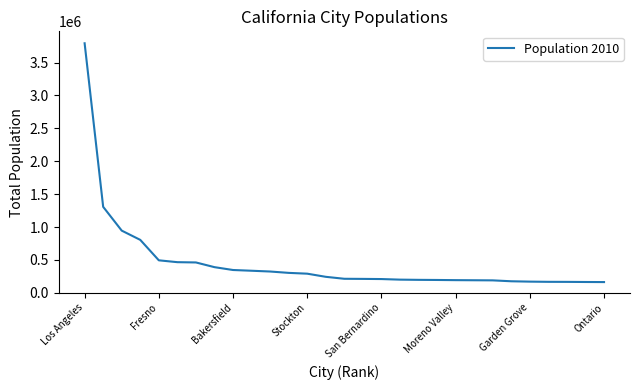

How many series are shown in this chart?

1